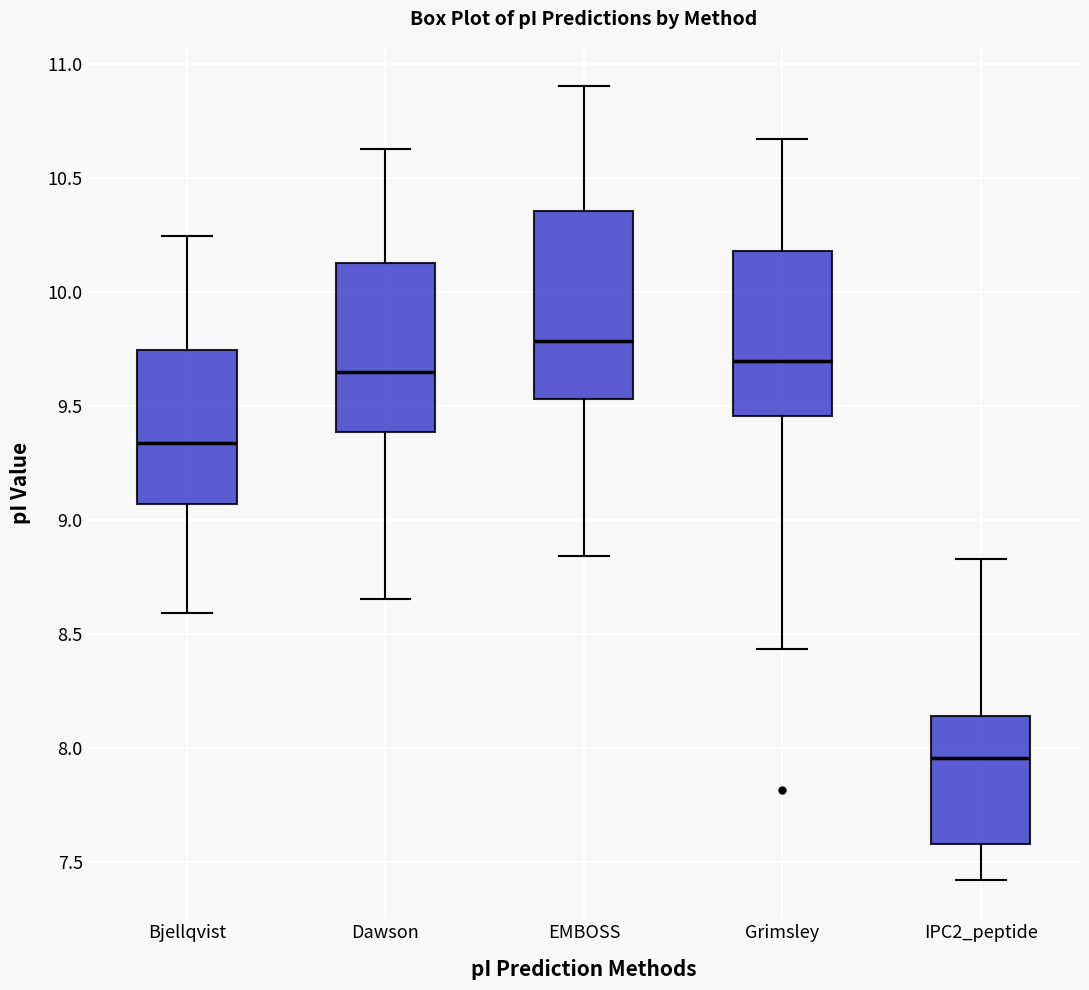

Reading left to right, transcribe this box plot: for each box, give where its median line is, the range the box spans, and where its two whiskers end, as read against the y-axis. The values are not printed on the chart, so give them approximately, as read against the axis.

Bjellqvist: median 9.35, box 9.05 to 9.75, whiskers 8.60 to 10.25
Dawson: median 9.65, box 9.40 to 10.15, whiskers 8.65 to 10.65
EMBOSS: median 9.80, box 9.55 to 10.35, whiskers 8.85 to 10.90
Grimsley: median 9.70, box 9.45 to 10.20, whiskers 8.45 to 10.65
IPC2_peptide: median 7.95, box 7.60 to 8.15, whiskers 7.40 to 8.85